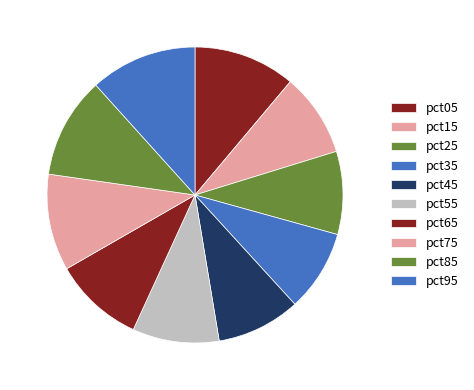

Is there a majority slice in this chart?

No